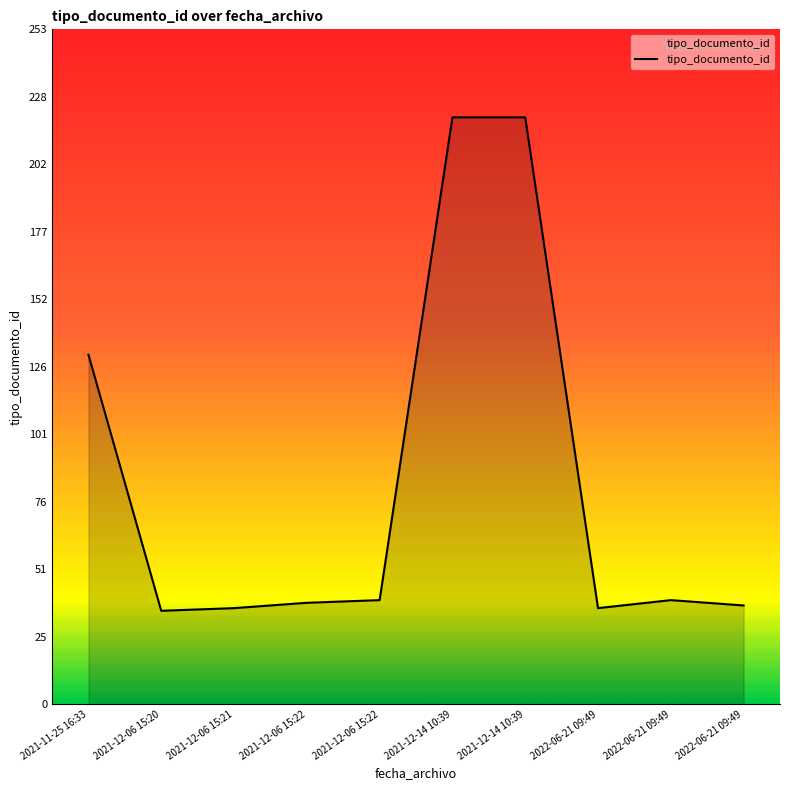

Does the chart have visible grid lines?

No